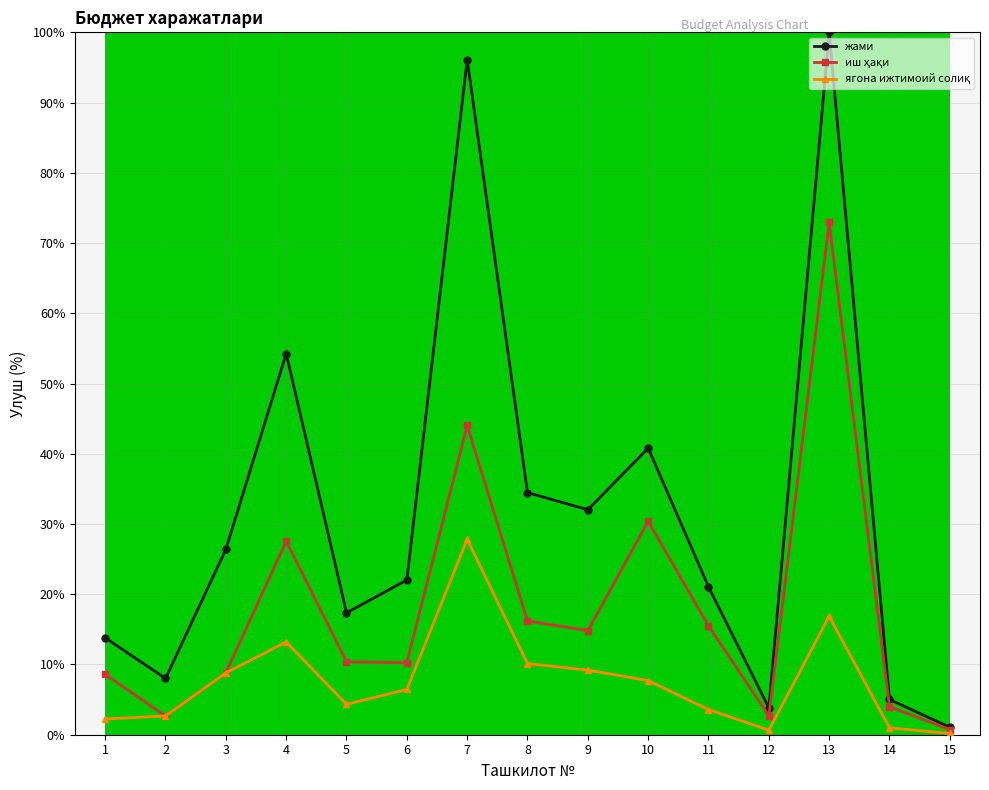

True or false: жами has more than 0 interior local peaks.

True